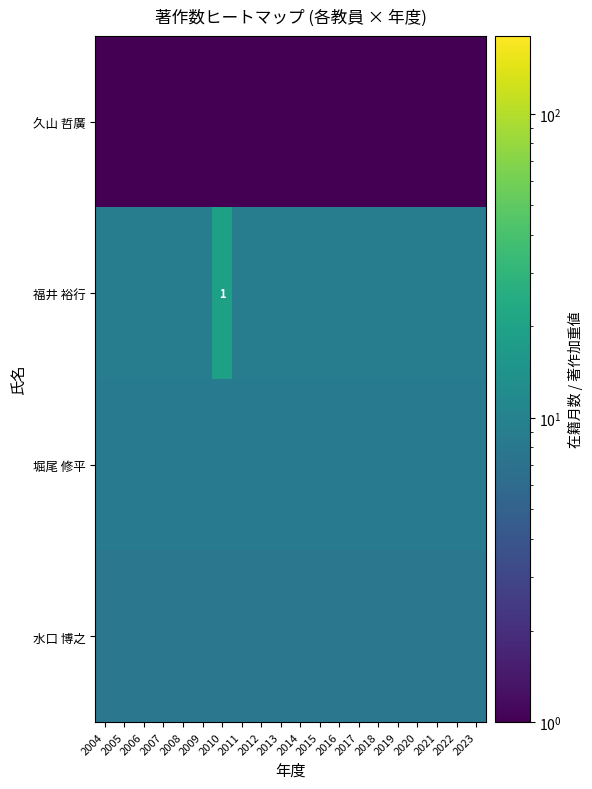

At how many categories does at least one series exceed 9?

1